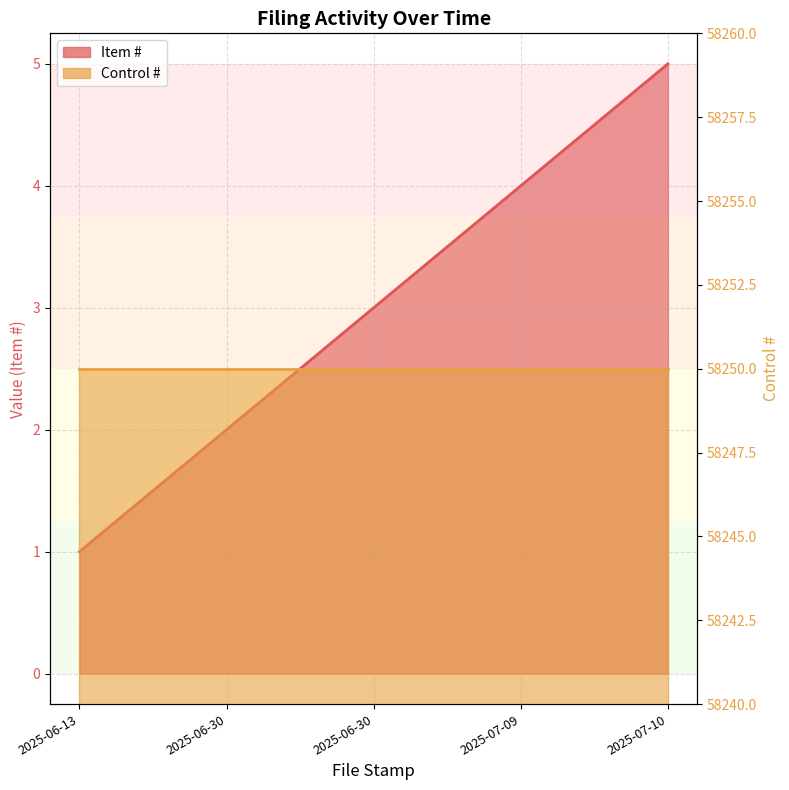

How many values are between 2 and 4?

3